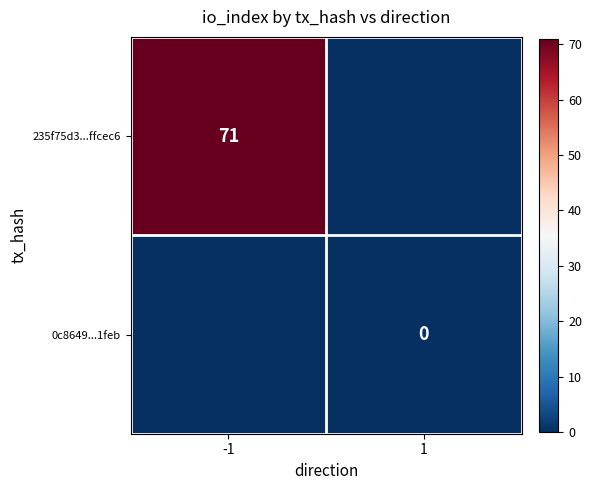

Is the value of 235f75d3...ffcec6 at -1 greater than the value of 0c8649...1feb at 1?

Yes